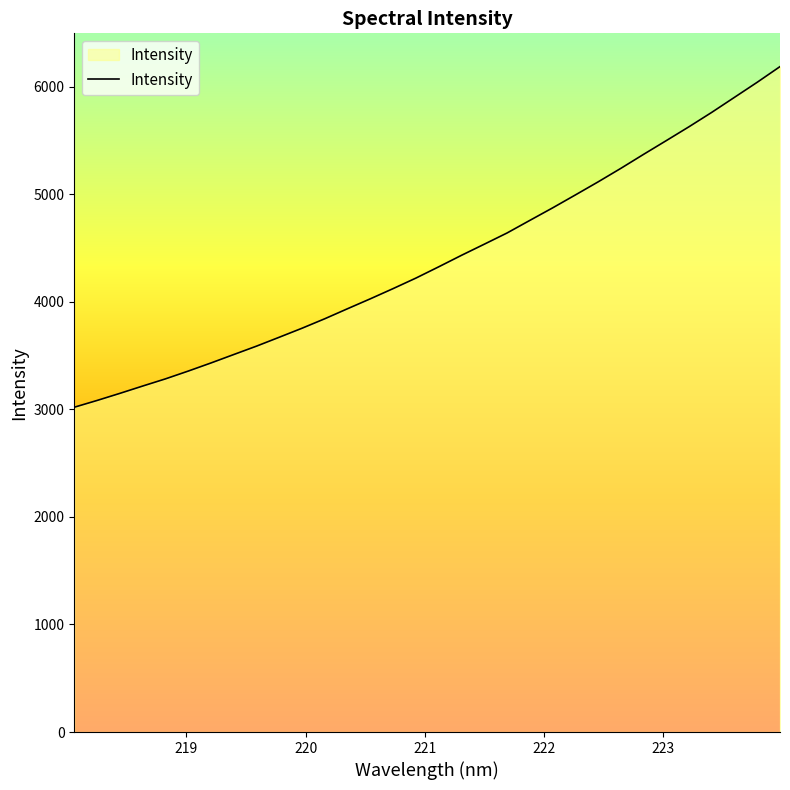

What is the difference between the maximum and minimum values?

3167.3